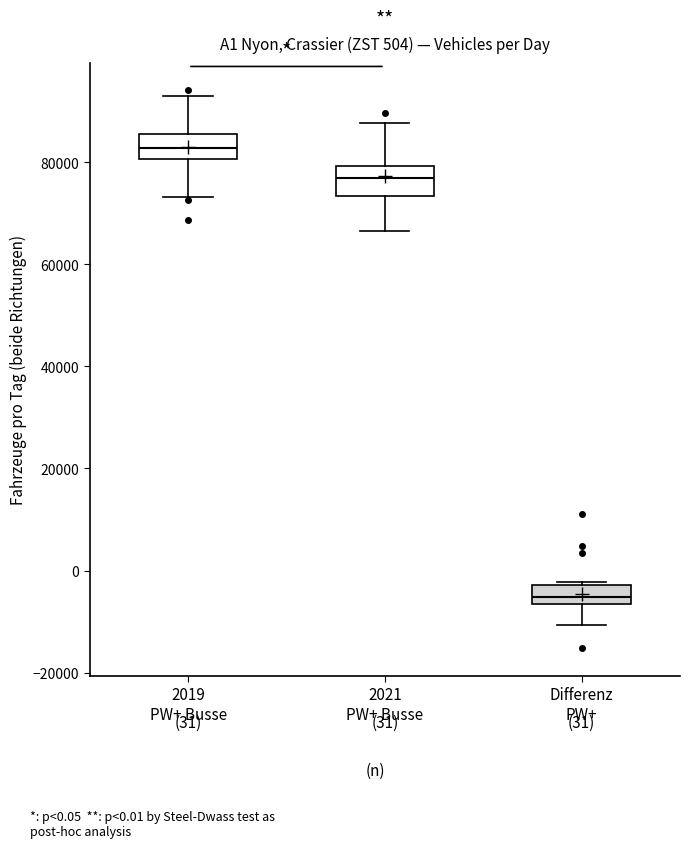

Which box's median line is the lowest?

Differenz PW+